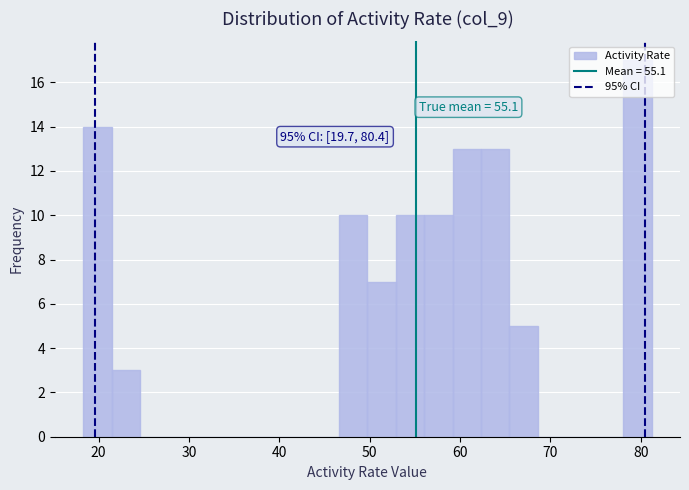

Read against the x-axis, roughly where is the centre of the tallest bar?

80